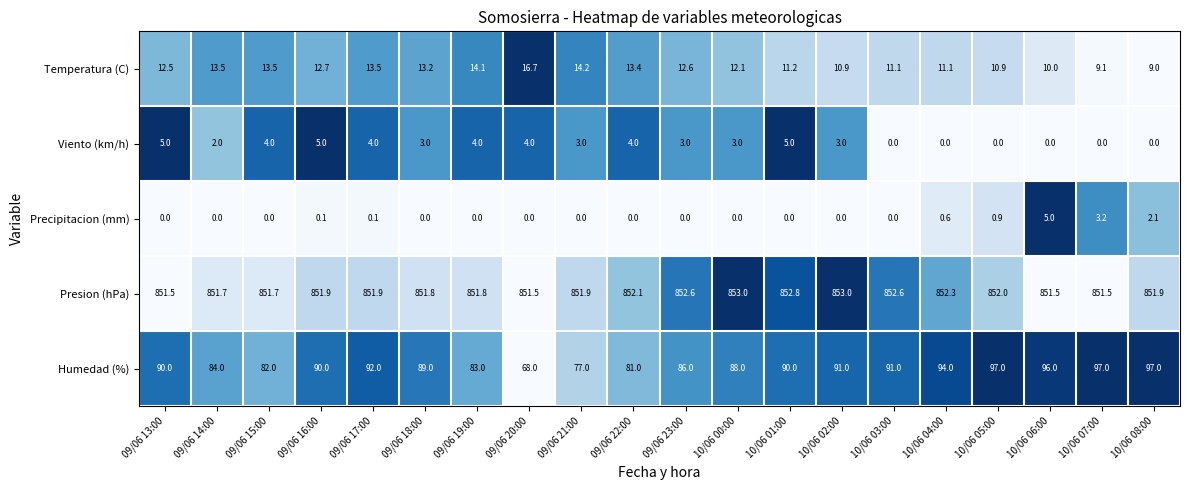

The value of Temperatura (C) at 09/06 22:00 is 13.4. True or false?

True